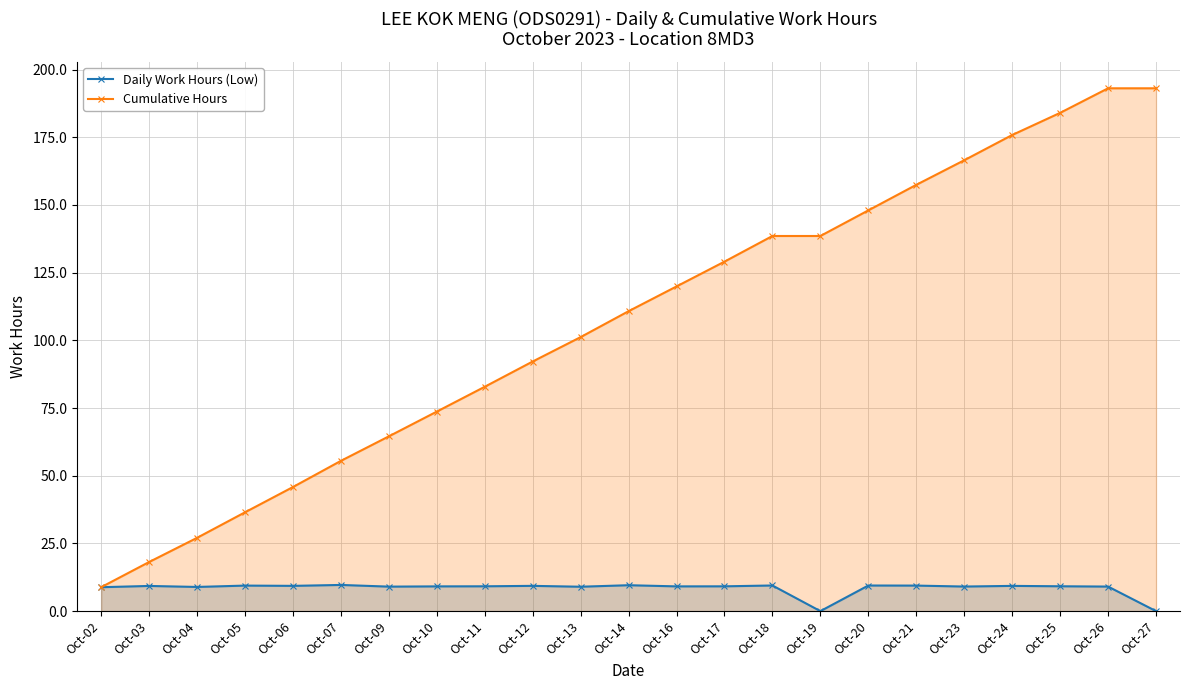

At which category is the sum across all series the highest?

Oct-26